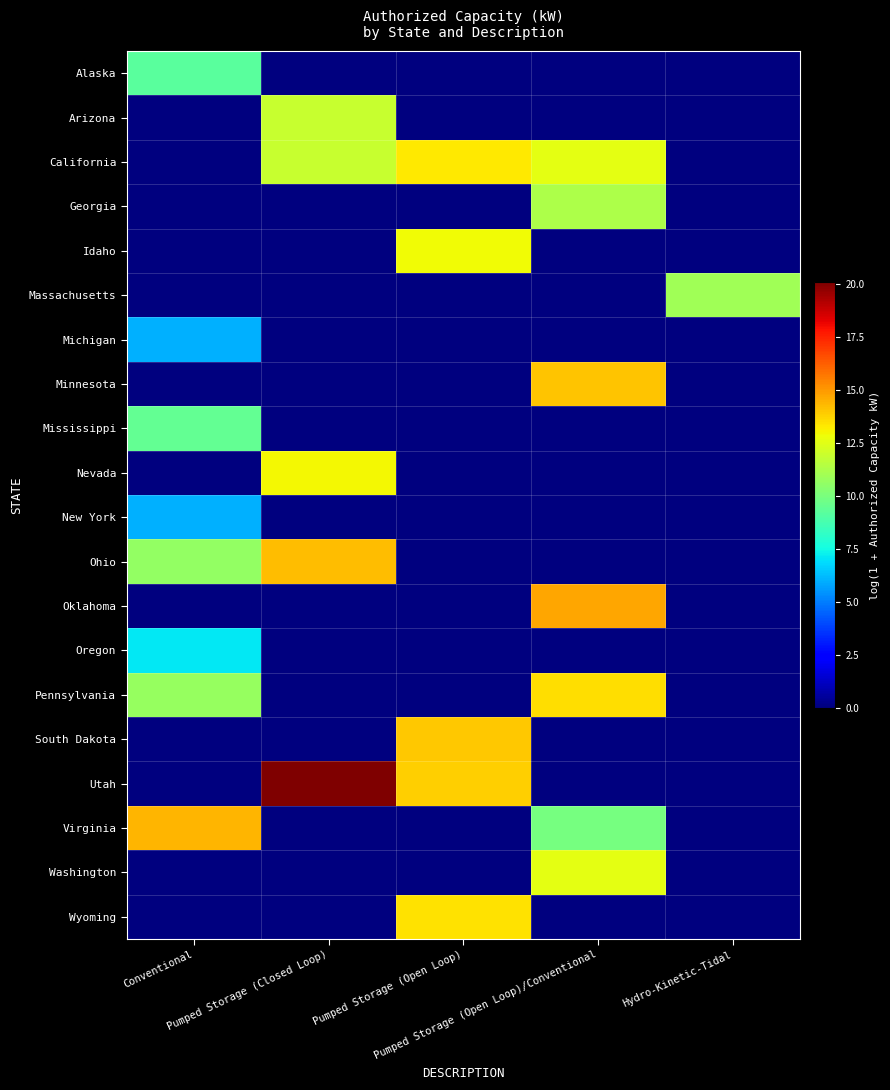

At which category is the sum across all series the highest?

Pumped Storage (Open Loop)/Conventional